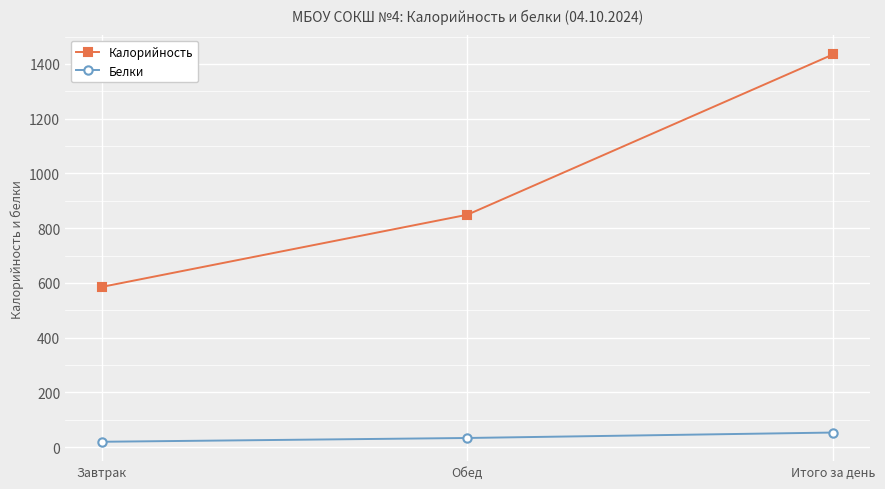

How many lines are shown in the chart?

2